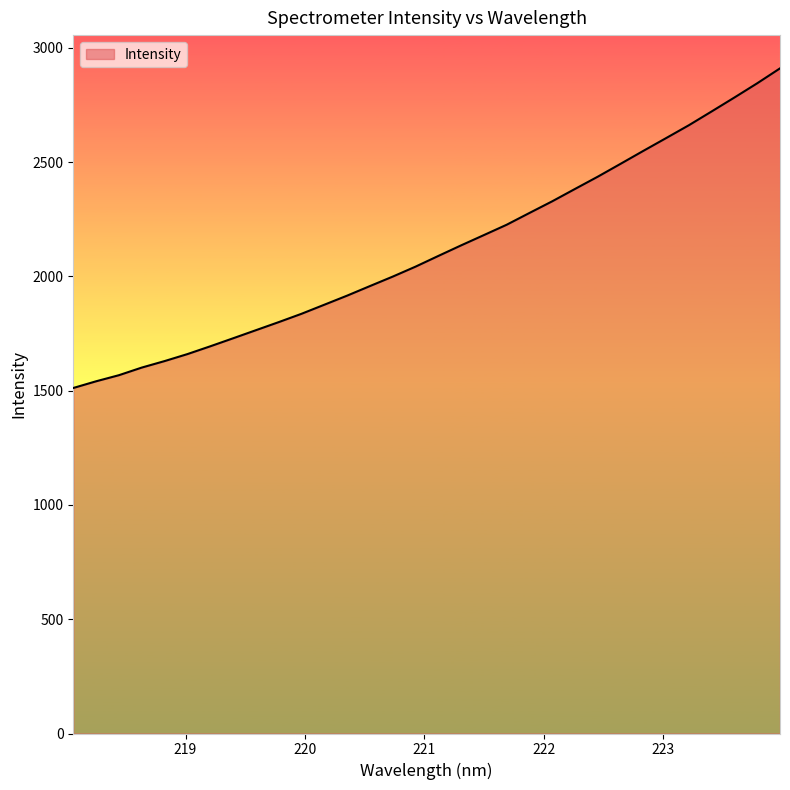

What is the difference between the maximum and minimum values?

1398.5